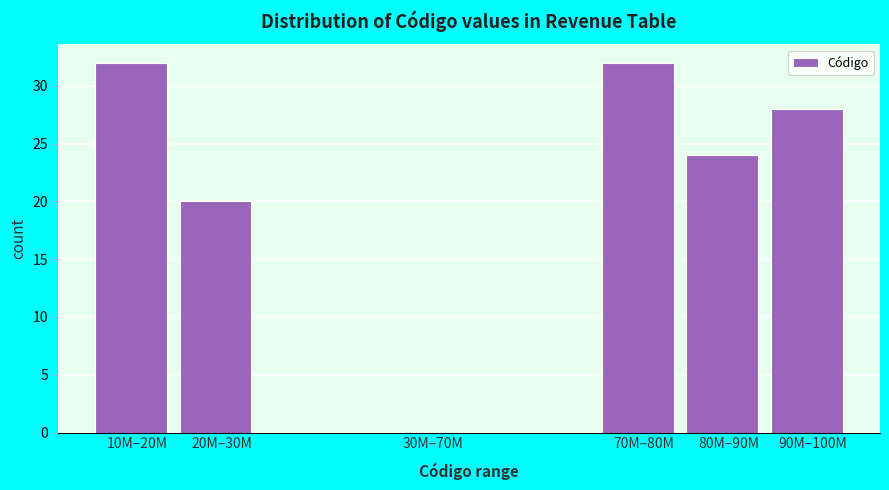

Reading right to left, list all the values displayed in this chart.

90M–100M=28	80M–90M=24	70M–80M=32	30M–70M=0	20M–30M=20	10M–20M=32